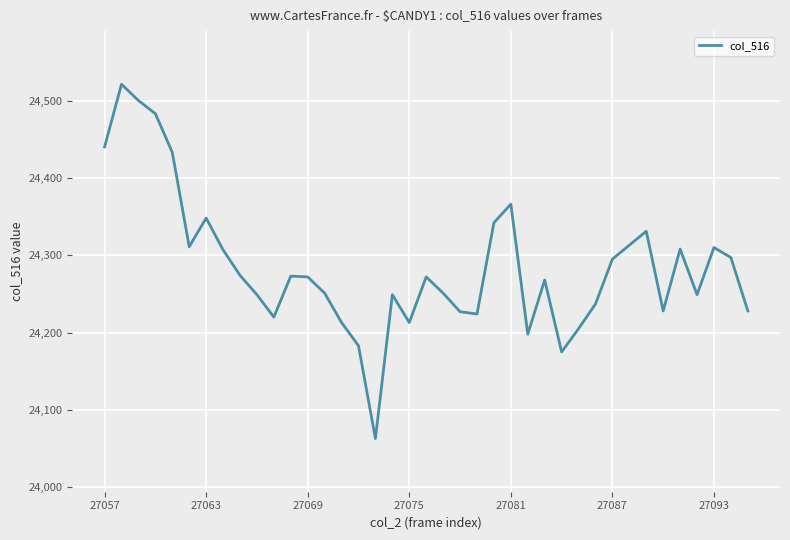

What is the minimum value shown in the chart?

24063